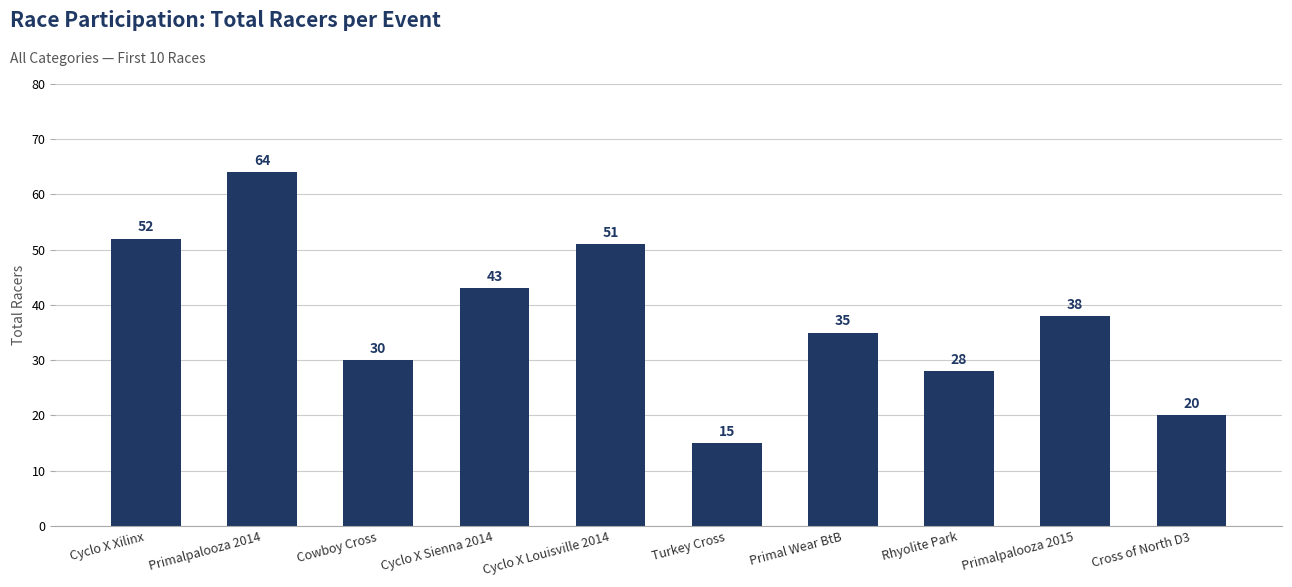

What is the difference between the second highest and second lowest values?

32